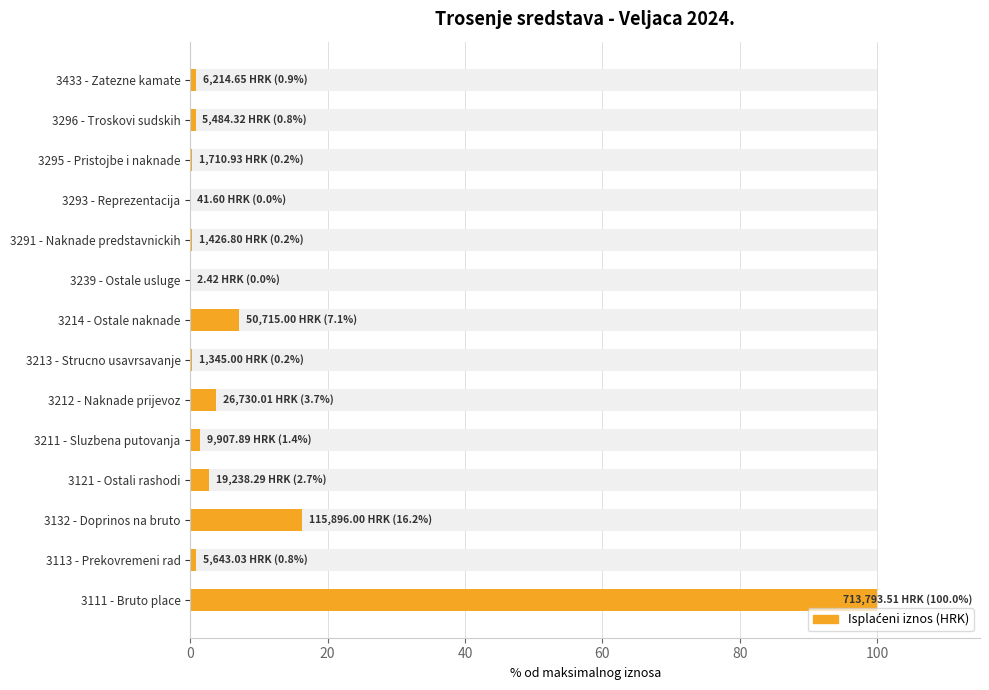

What is the average value?

9.6